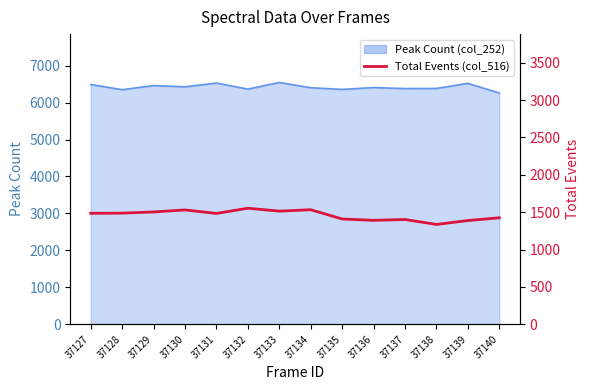

What is the maximum value shown in the chart?

1553